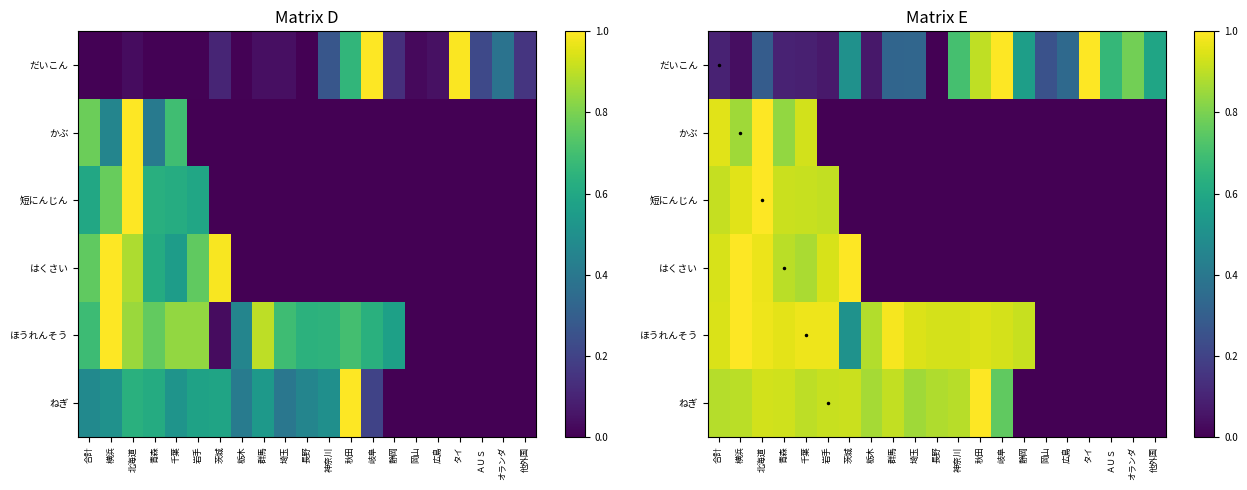

Which series changed the most between 北海道 and 広島?

かぶ